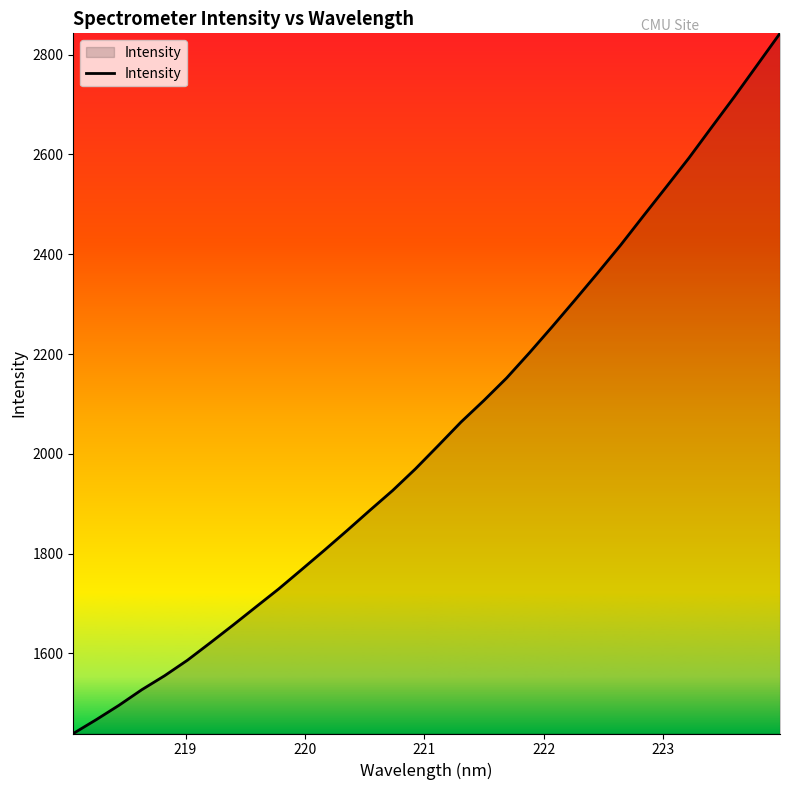

Reading left to right, transcribe all the data shown in this chart.

1439.5	1467.0	1495.9	1527.2	1555.2	1586.3	1621.2	1656.7	1693.0	1729.2	1767.7	1806.5	1846.2	1886.8	1926.5	1969.9	2016.5	2063.7	2106.8	2152.0	2202.5	2254.8	2308.4	2362.7	2418.1	2476.6	2534.5	2592.8	2654.6	2715.8	2779.2	2842.6